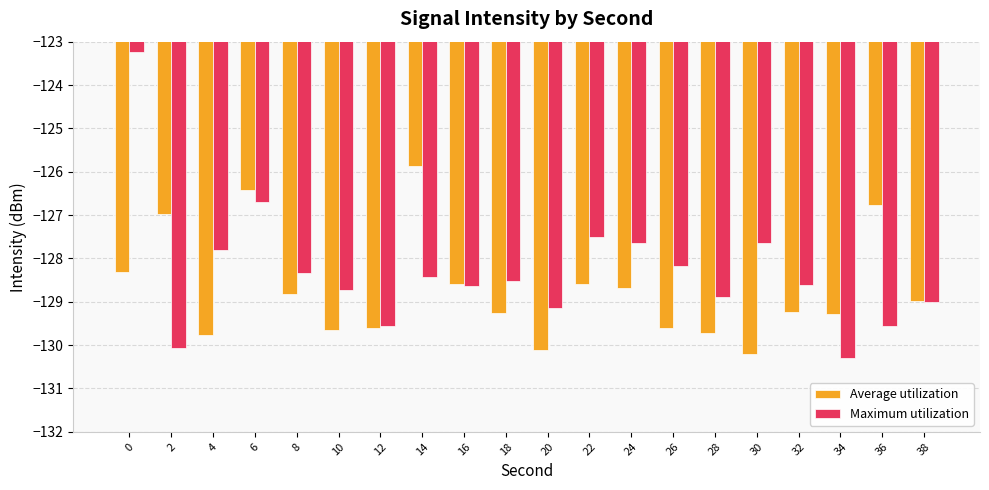

What is the highest value of the Average utilization series?

-125.9